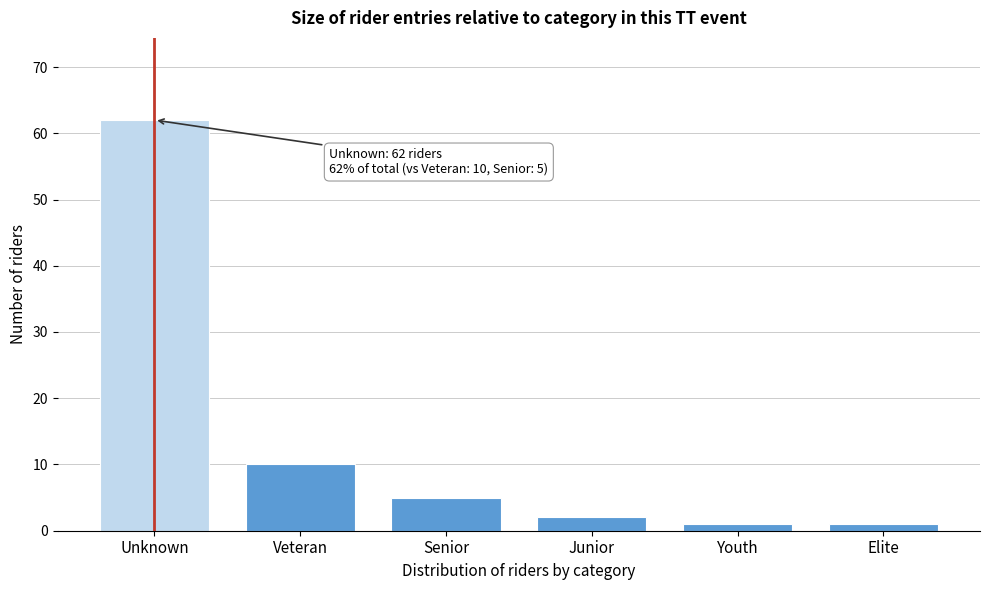

Reading left to right, transcribe all the data shown in this chart.

62	10	5	2	1	1